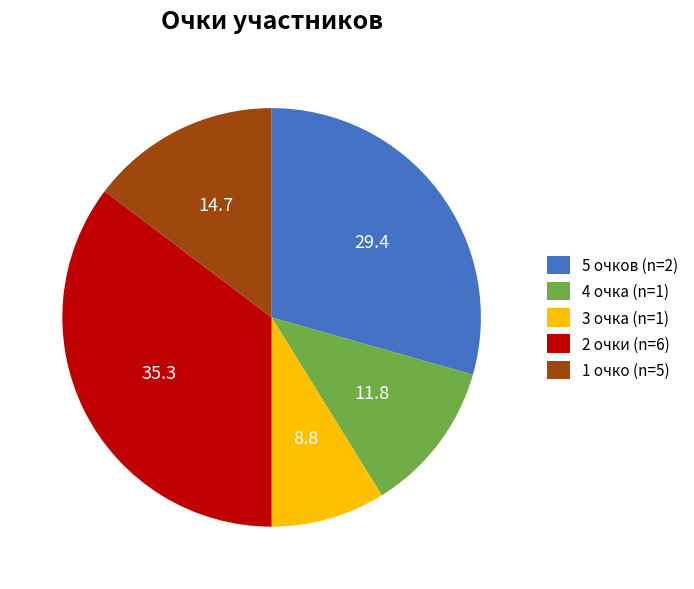

Approximately how many times larger is the value at 4 очка (n=1) compared to 2 очки (n=6)?

0.3